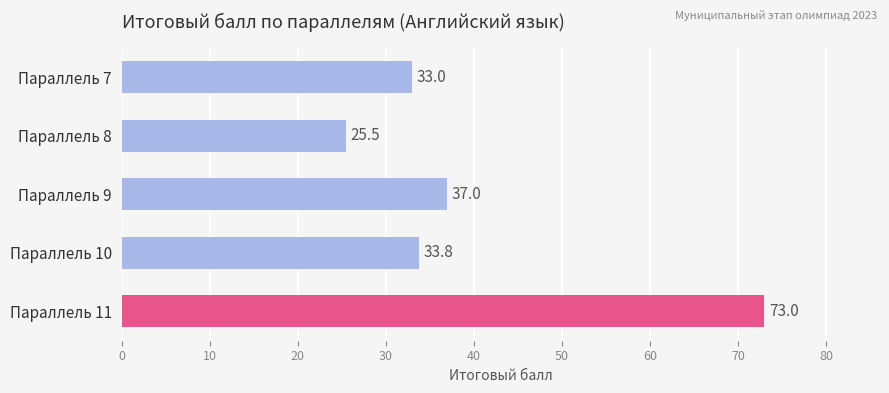

Rank the categories by value from lowest to highest.

Параллель 8, Параллель 7, Параллель 10, Параллель 9, Параллель 11